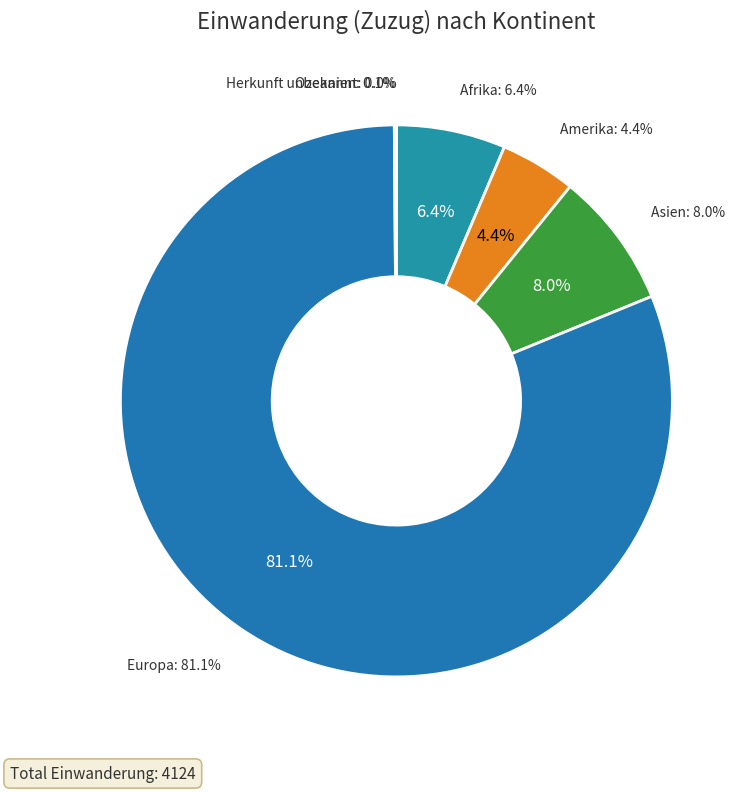

How much of the chart is everything except Asien?

92.0%